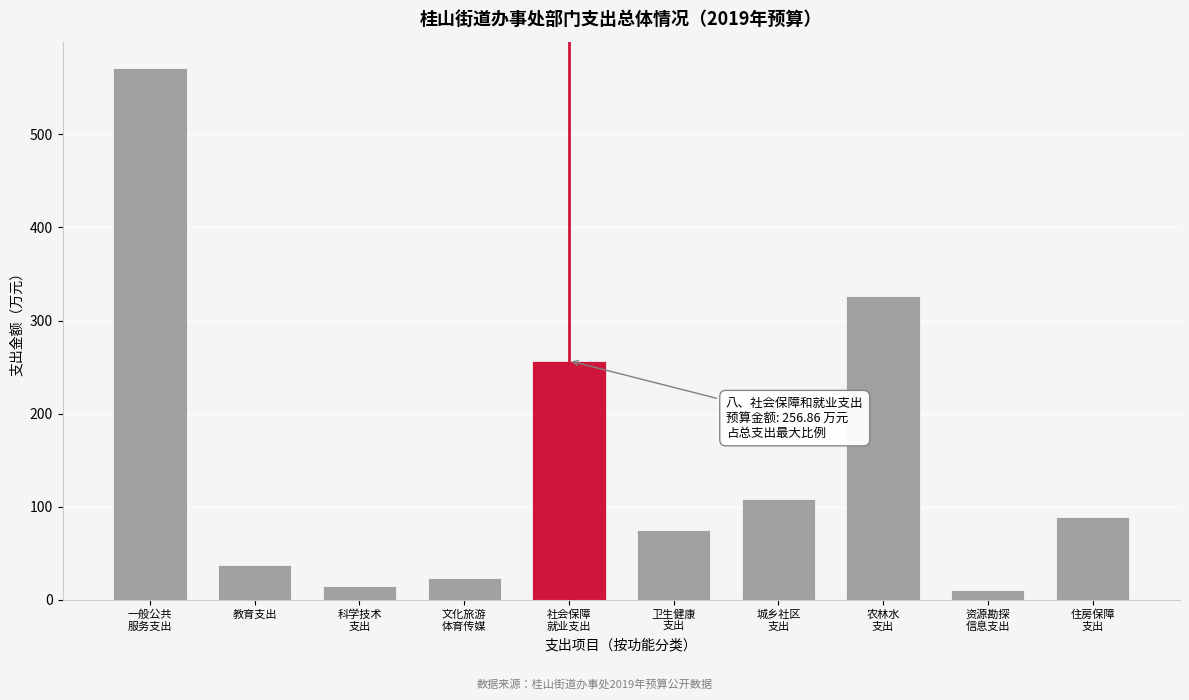

Reading left to right, list all the values displayed in this chart.

571.0	37.2	14.4	23.3	256.9	75.5	108.3	326.7	10.9	89.0